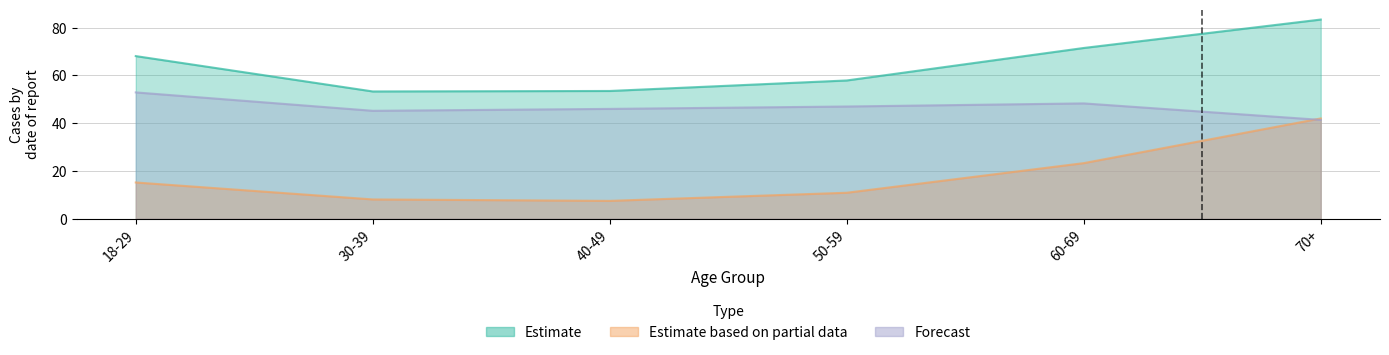

What position from the left is 40-49?

3